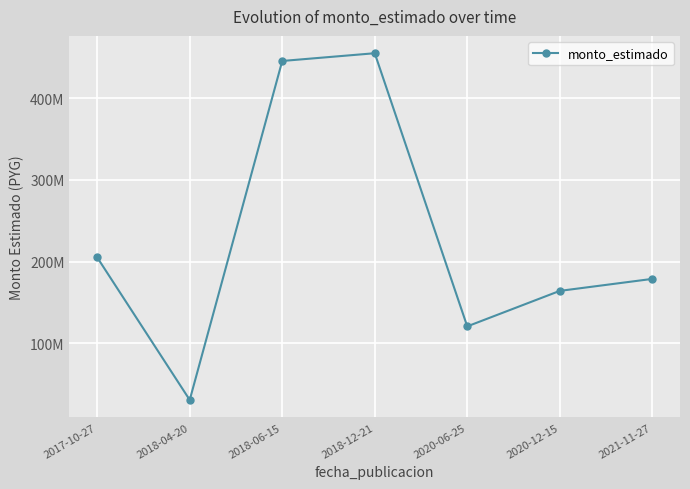

List the labels in order of value, smallest first.

2018-04-20, 2020-06-25, 2020-12-15, 2021-11-27, 2017-10-27, 2018-06-15, 2018-12-21